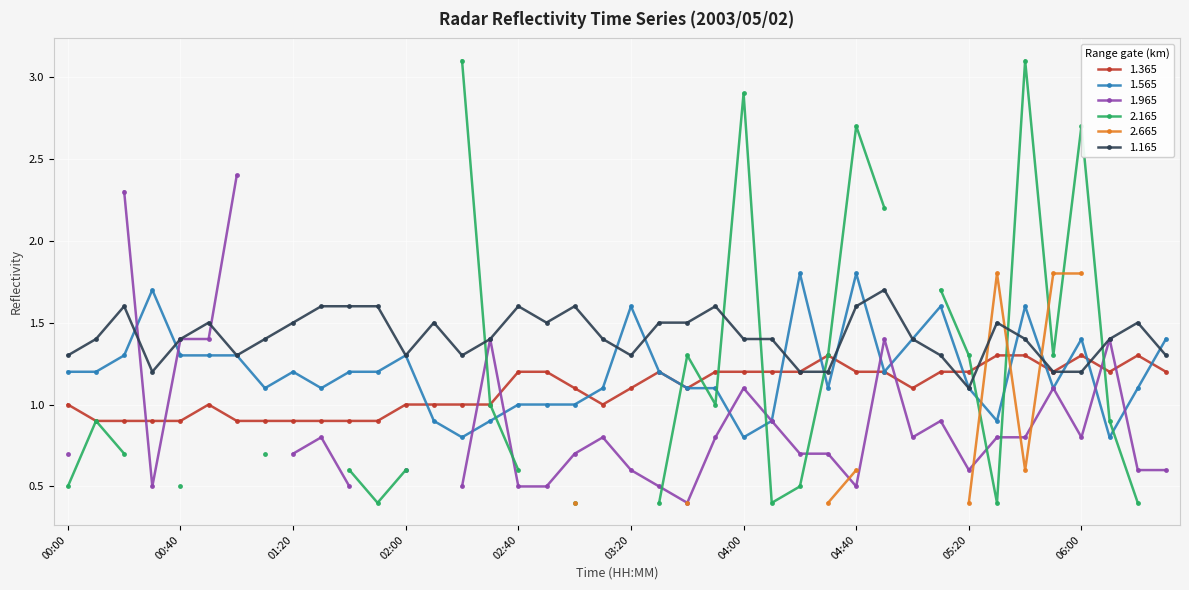

Rank the categories by 1.165 value from highest to lowest.

04:50, 00:20, 01:30, 01:40, 01:50, 02:40, 03:00, 03:50, 04:40, 00:50, 01:20, 02:10, 02:50, 03:30, 03:40, 05:30, 06:20, 00:10, 00:40, 01:10, 02:30, 03:10, 04:00, 04:10, 05:00, 05:40, 06:10, 00:00, 01:00, 02:00, 02:20, 03:20, 05:10, 06:30, 00:30, 04:20, 04:30, 05:50, 06:00, 05:20